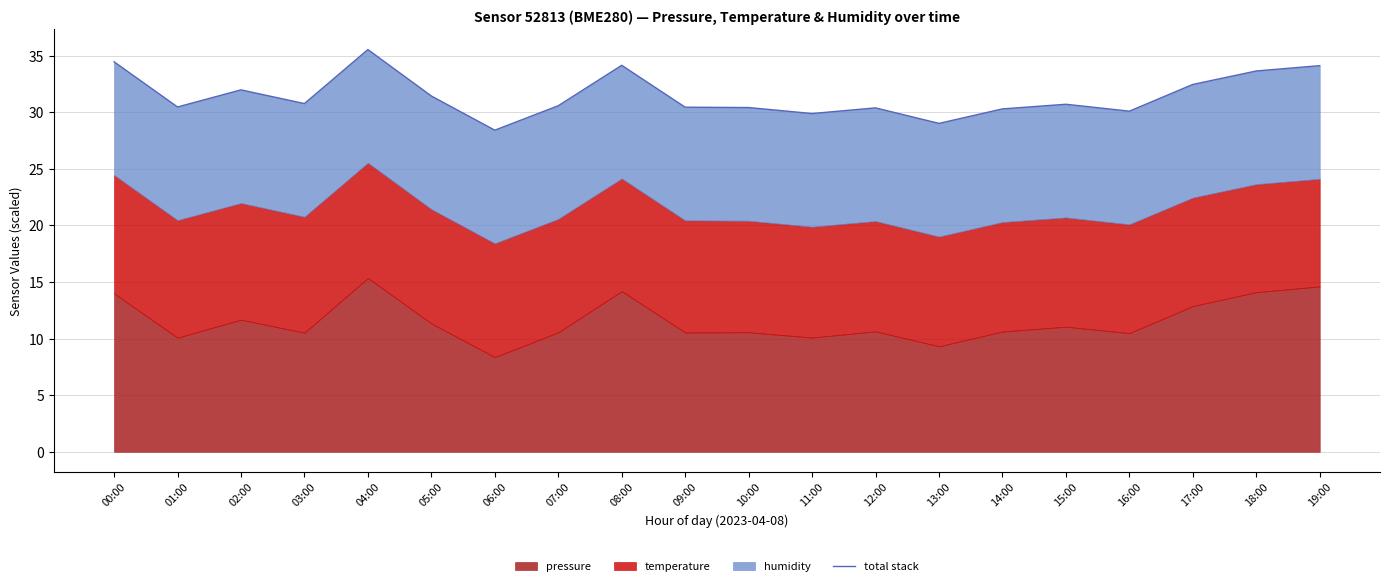

What is the minimum value shown in the chart?

28.4